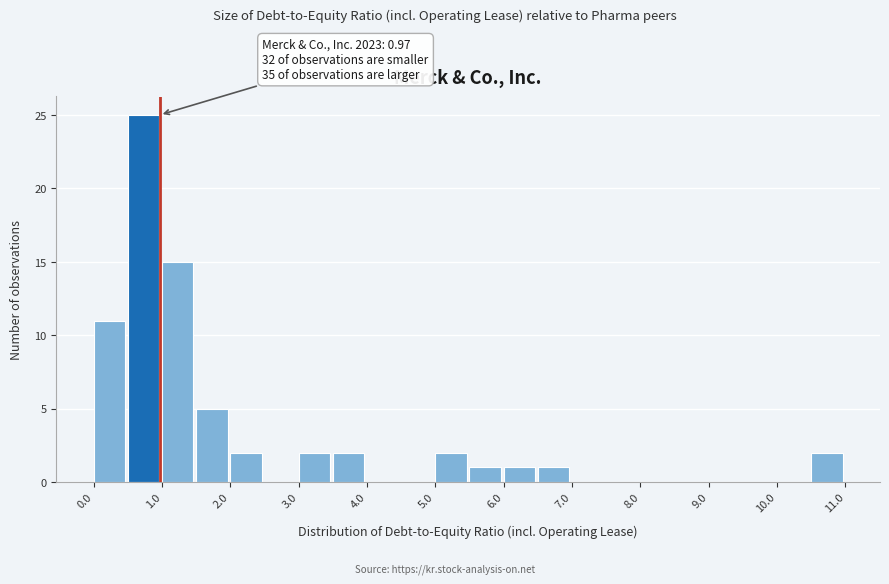

Which range on the x-axis has the tallest bar?

0.5 to 1.0